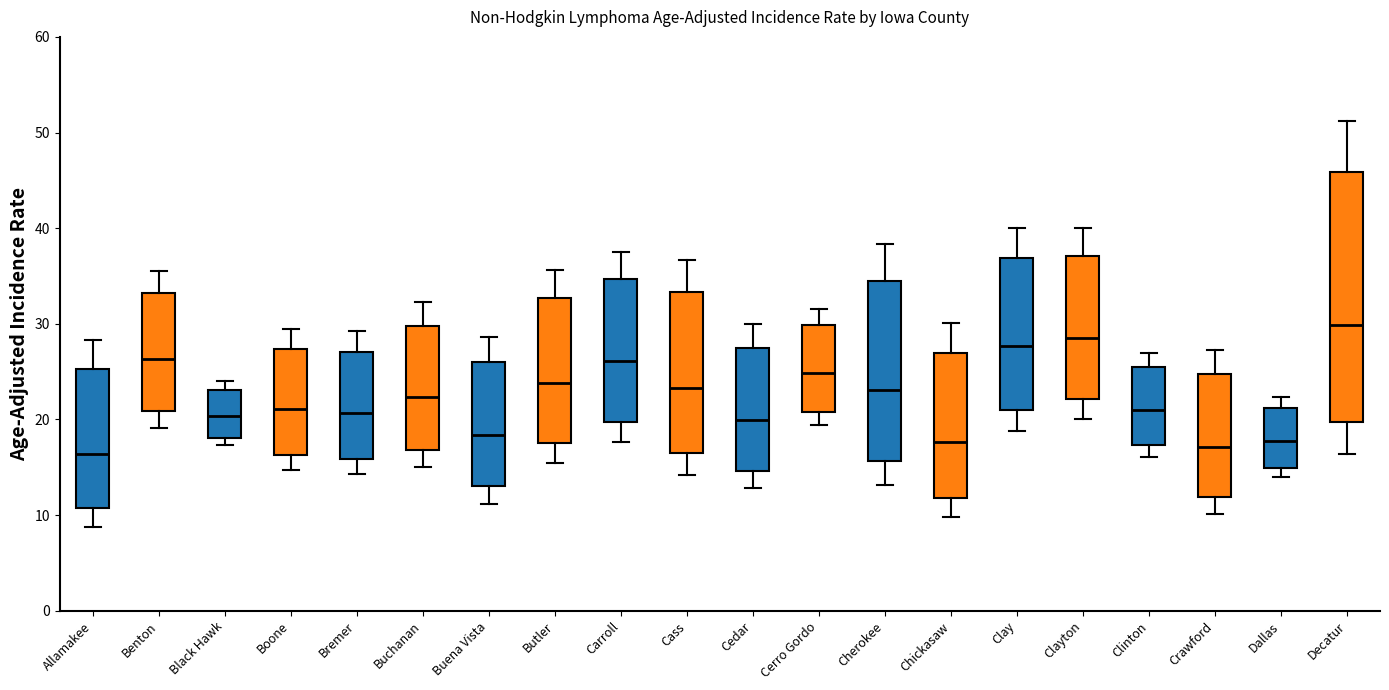

Where does the median line of the box for Buena Vista sit on the y-axis? The values are not printed on the chart, so give them approximately, as read against the axis.

18